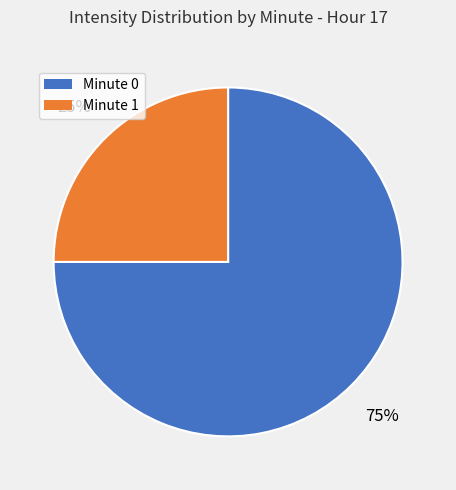

Is there a majority slice in this chart?

Yes